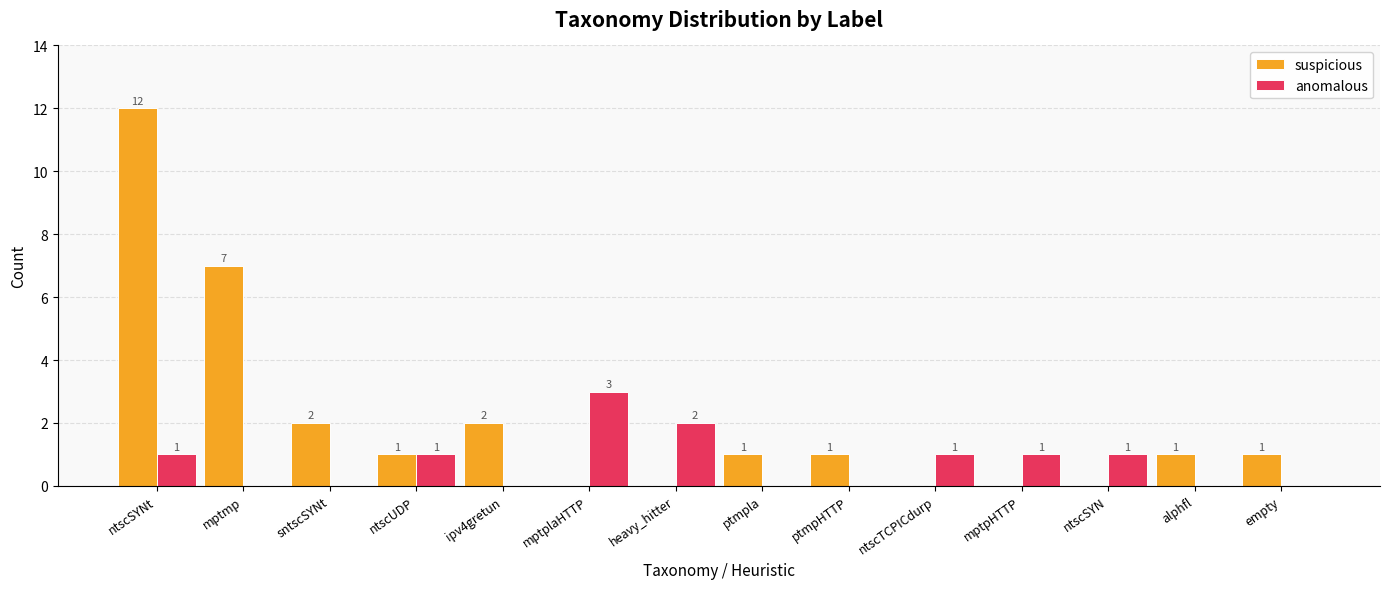

Which category has the highest value in the suspicious series?

ntscSYNt